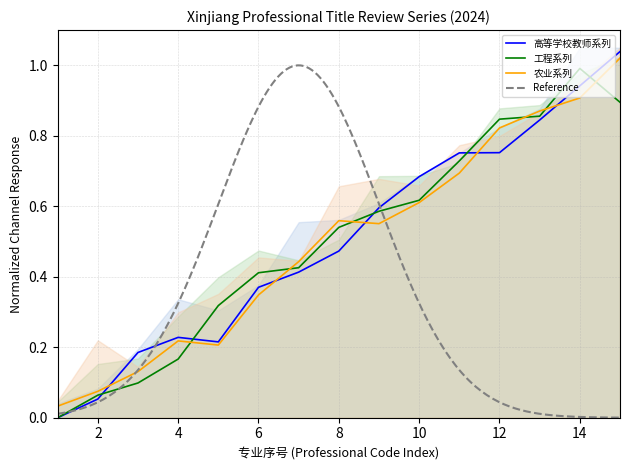

At how many categories does at least one series exceed 0?

15